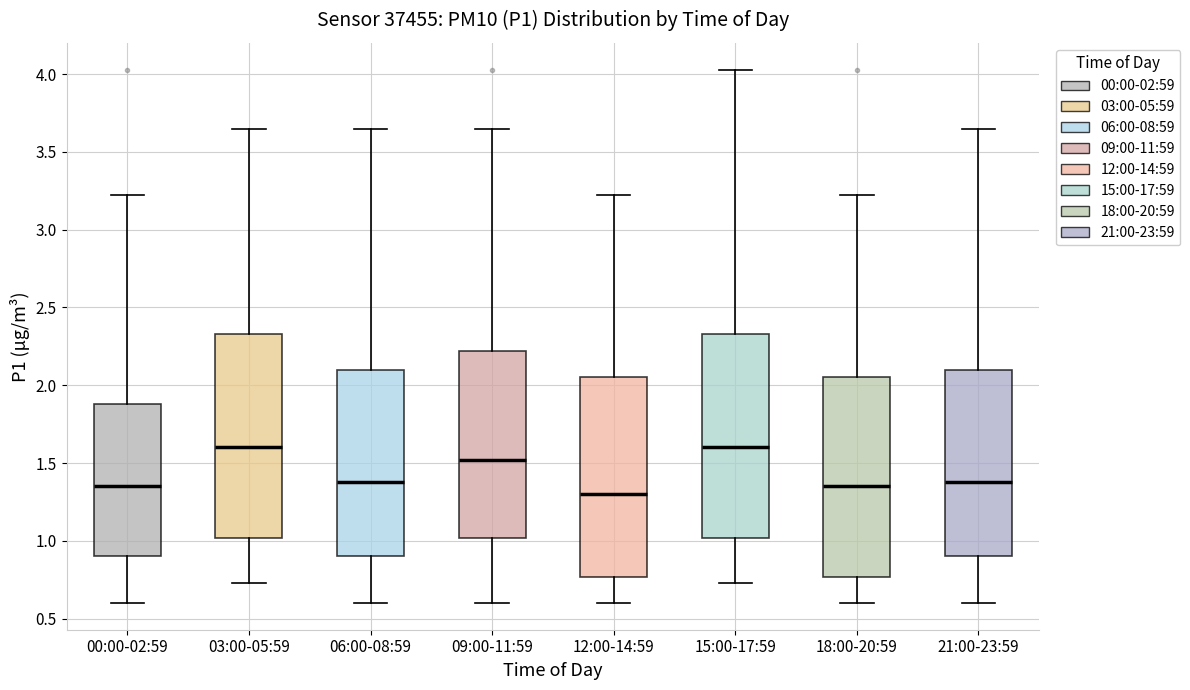

Reading left to right, transcribe this box plot: for each box, give where its median line is, the range the box spans, and where its two whiskers end, as read against the y-axis. The values are not printed on the chart, so give them approximately, as read against the axis.

00:00-02:59: median 1.35, box 0.90 to 1.90, whiskers 0.60 to 3.20
03:00-05:59: median 1.60, box 1.00 to 2.35, whiskers 0.75 to 3.65
06:00-08:59: median 1.40, box 0.90 to 2.10, whiskers 0.60 to 3.65
09:00-11:59: median 1.50, box 1.00 to 2.20, whiskers 0.60 to 3.65
12:00-14:59: median 1.30, box 0.75 to 2.05, whiskers 0.60 to 3.20
15:00-17:59: median 1.60, box 1.00 to 2.35, whiskers 0.75 to 4.05
18:00-20:59: median 1.35, box 0.75 to 2.05, whiskers 0.60 to 3.20
21:00-23:59: median 1.40, box 0.90 to 2.10, whiskers 0.60 to 3.65